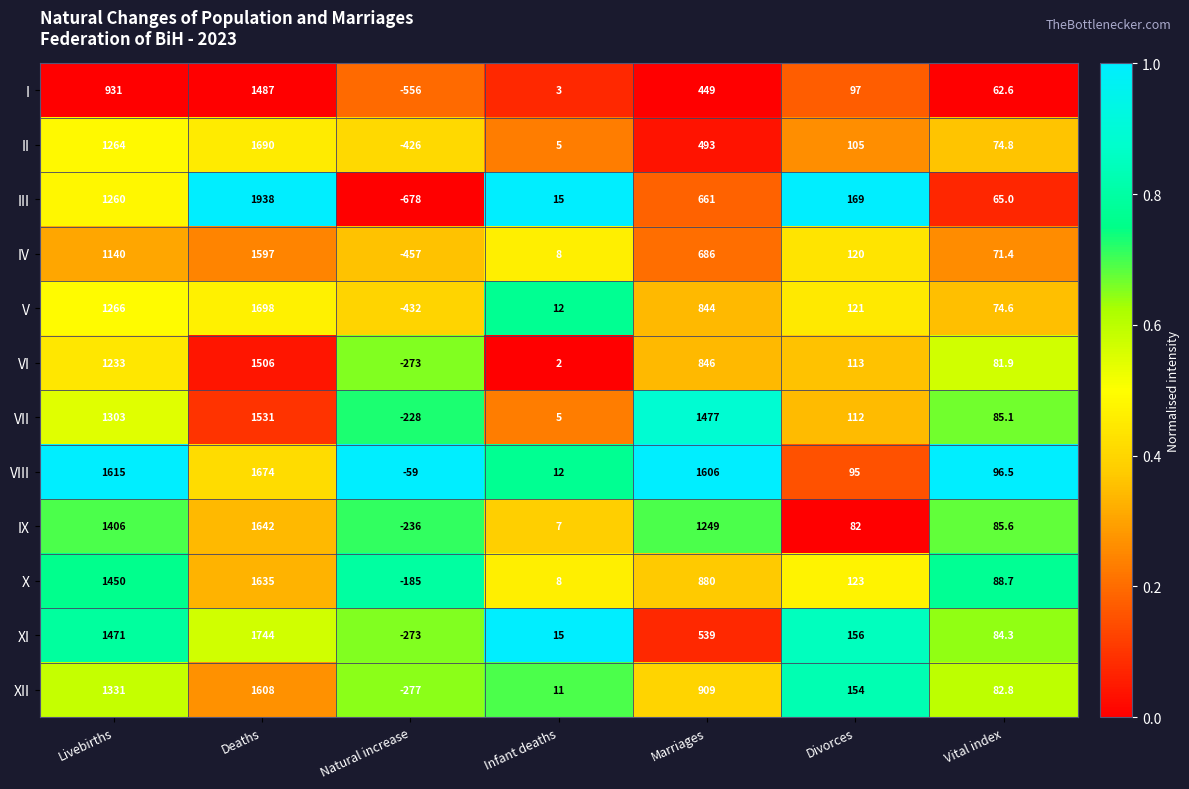

At which category does the chart reach its minimum across all series?

Natural increase